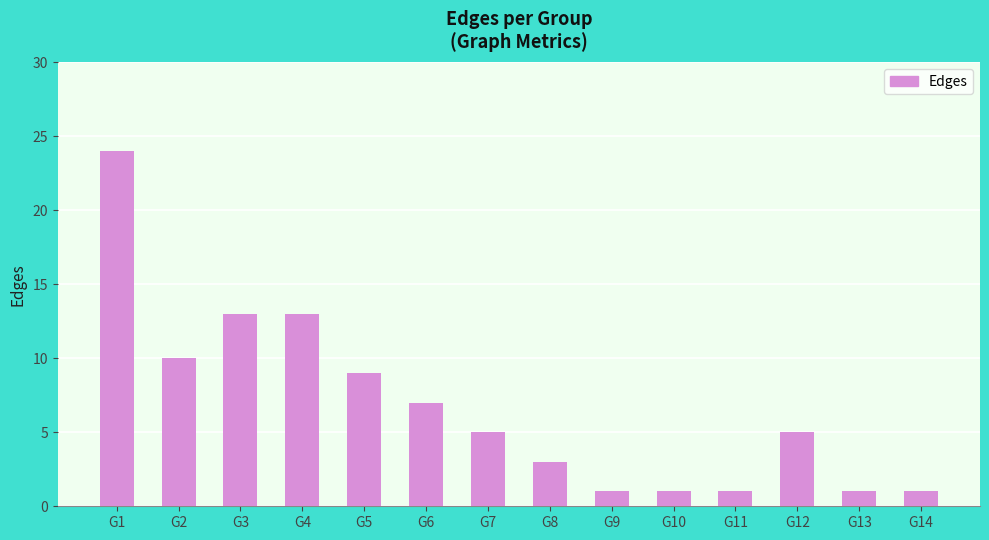

Are the bars horizontal?

No